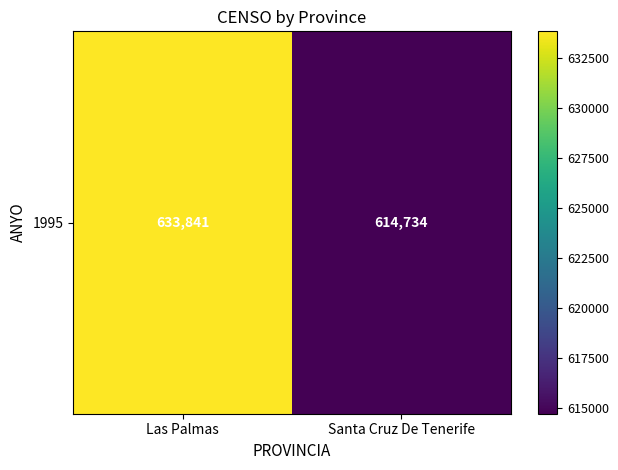

What is the sum of all values?

1248575